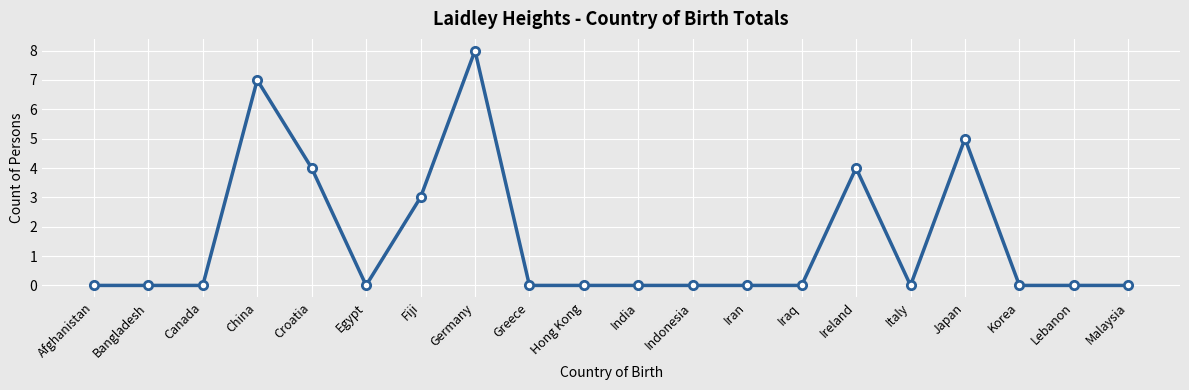

Does the chart have visible grid lines?

Yes